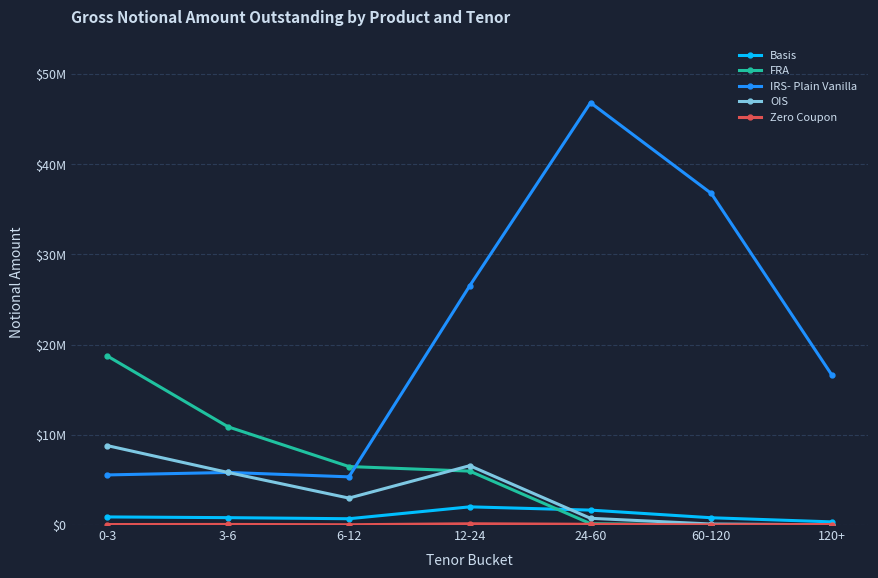

What is the label of the 3rd point from the left?

6-12